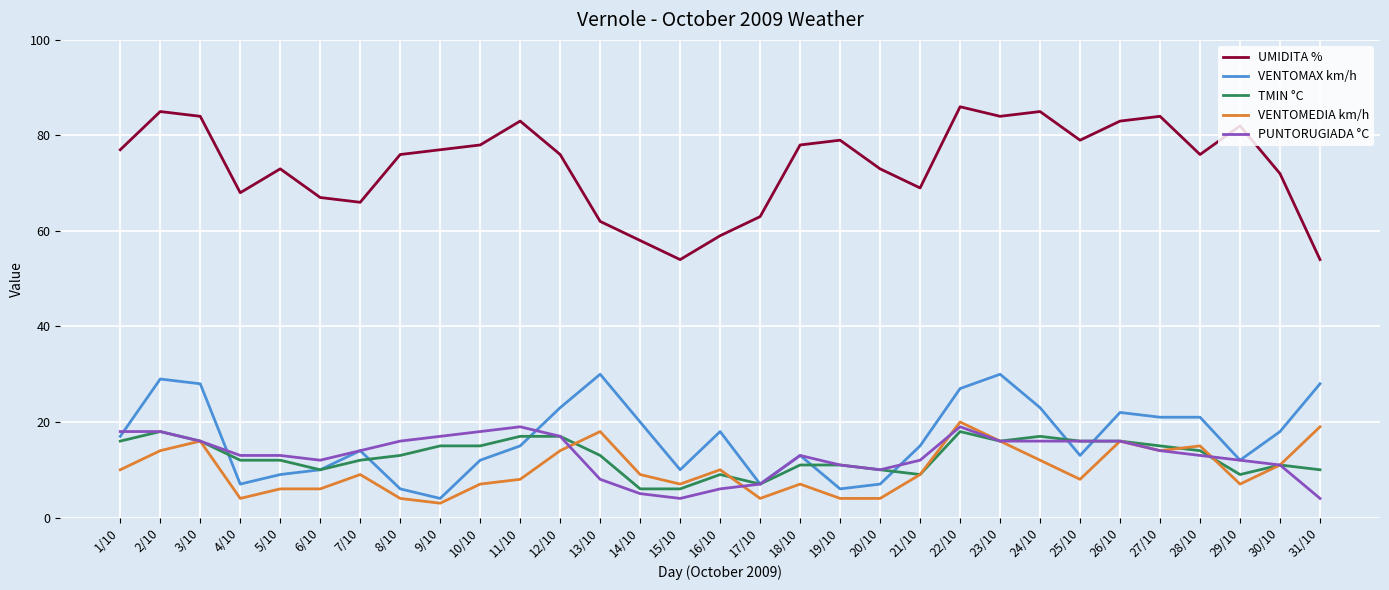

Rank the series by their maximum value, from highest to lowest.

UMIDITA %, VENTOMAX km/h, VENTOMEDIA km/h, PUNTORUGIADA °C, TMIN °C